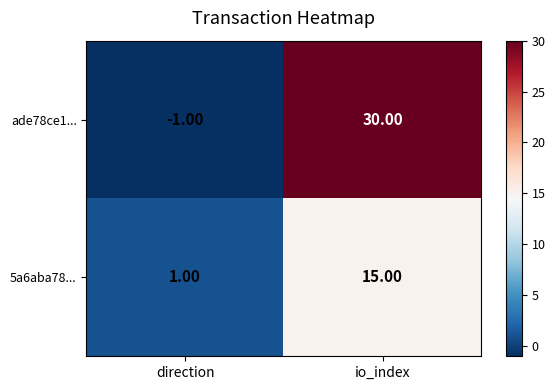

Which category has the lowest value across all series?

direction